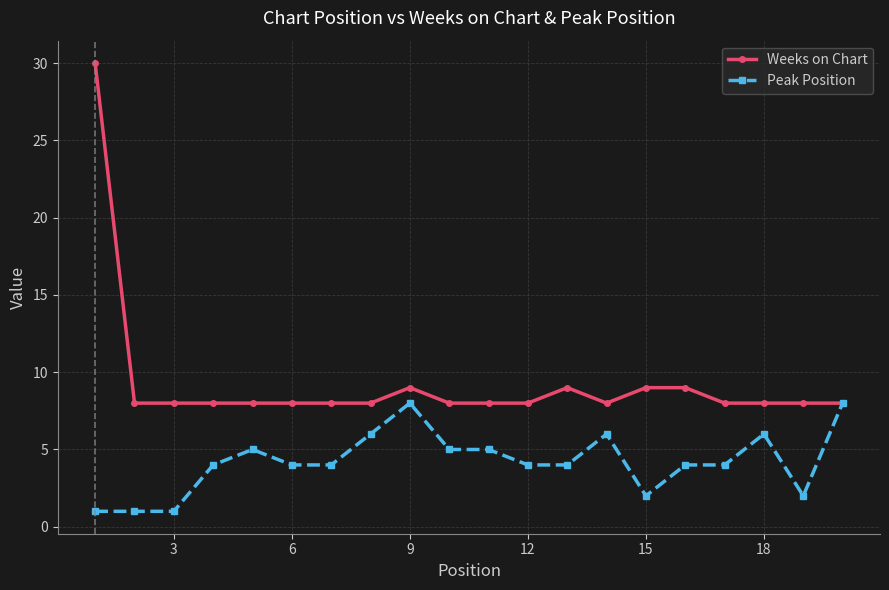

What is the difference between the second highest and second lowest values in the Weeks on Chart series?

1